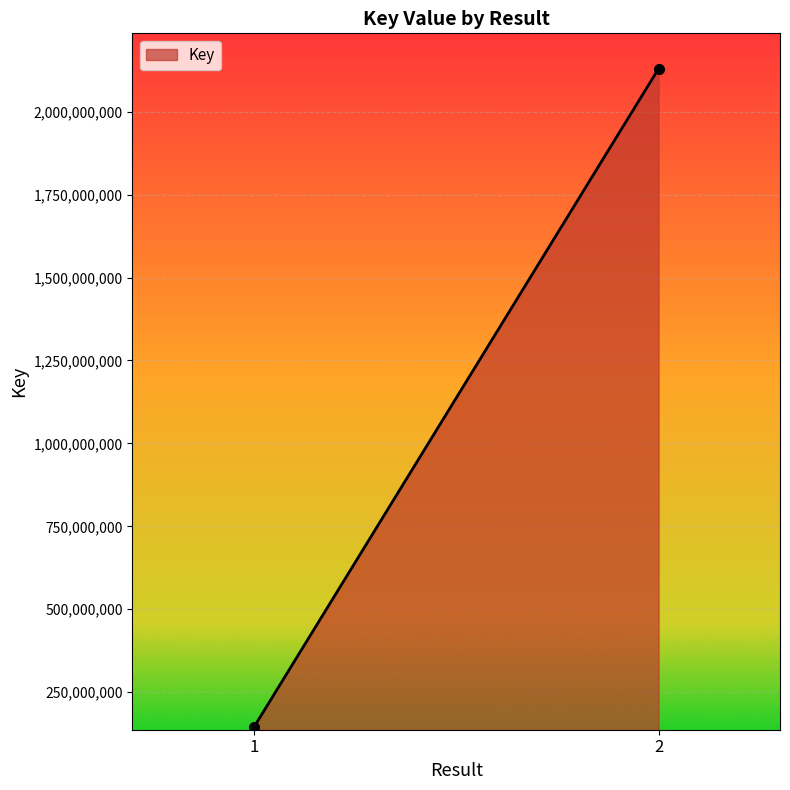

Rank the categories by value from highest to lowest.

2, 1